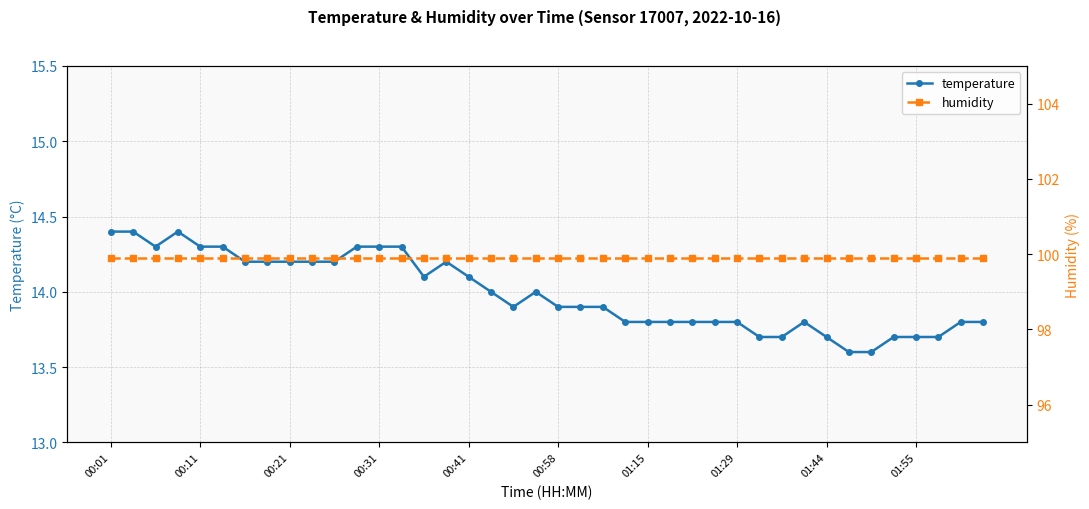

At which label is temperature closest to 14?

17